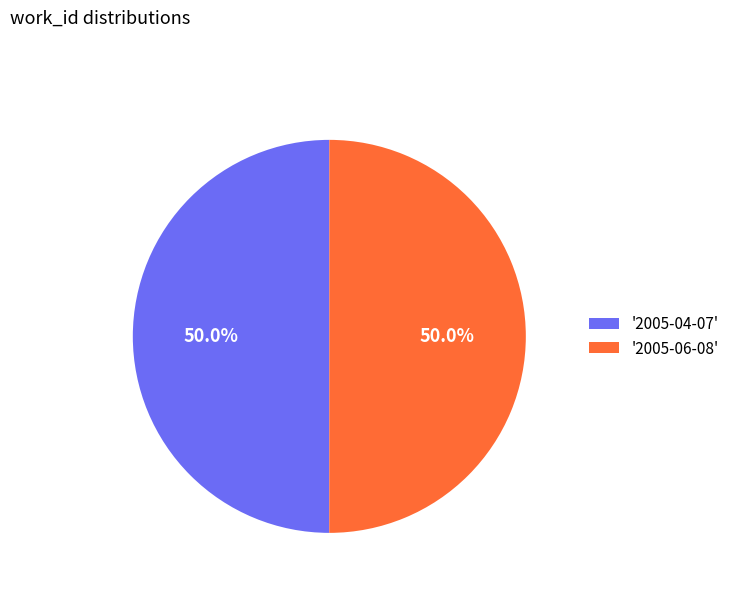

Do '2005-04-07' and '2005-06-08' together represent more than half of the pie?

Yes